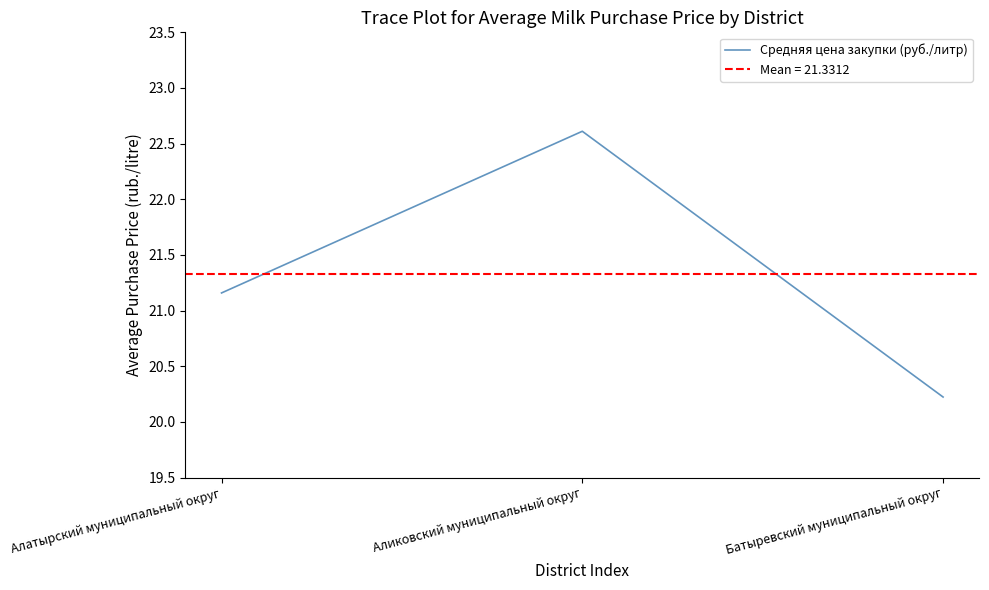

How many lines are shown in the chart?

1